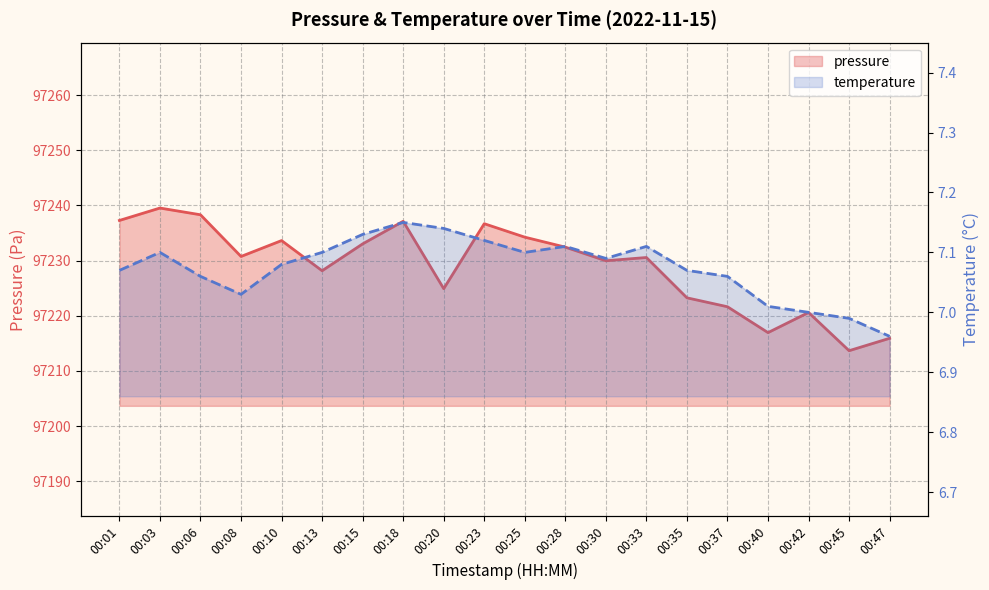

Is the value of pressure at 00:06 greater than the value of temperature at 00:42?

Yes